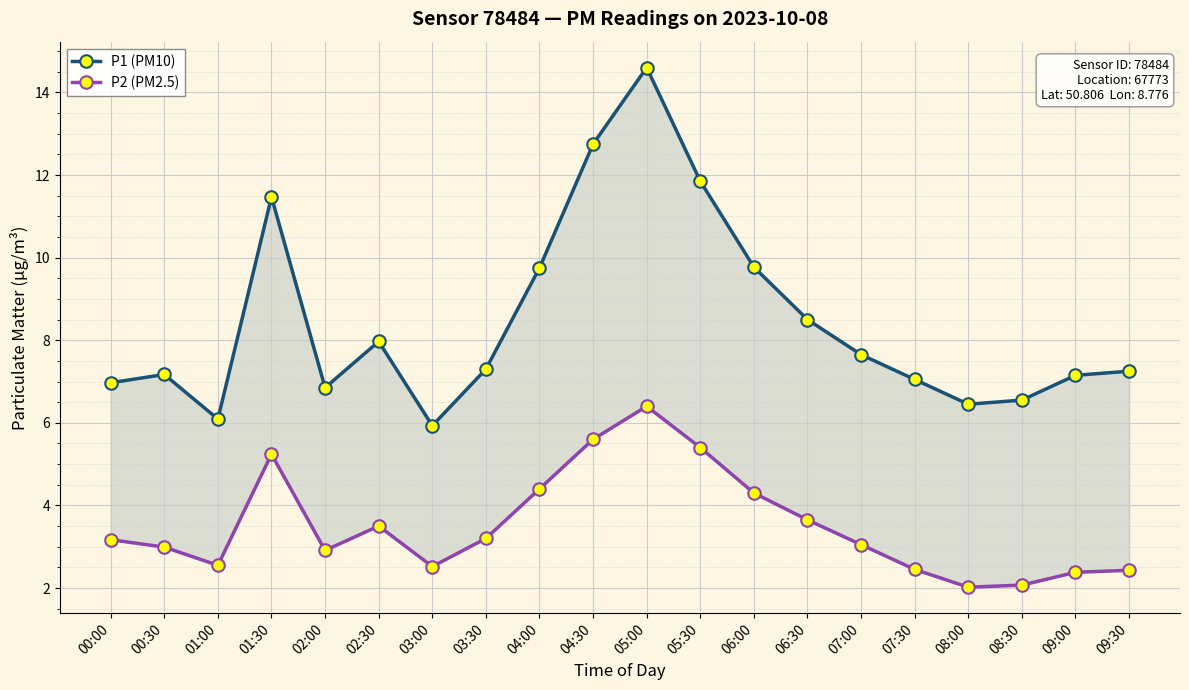

Read the P2 (PM2.5) value at 01:30.

5.2